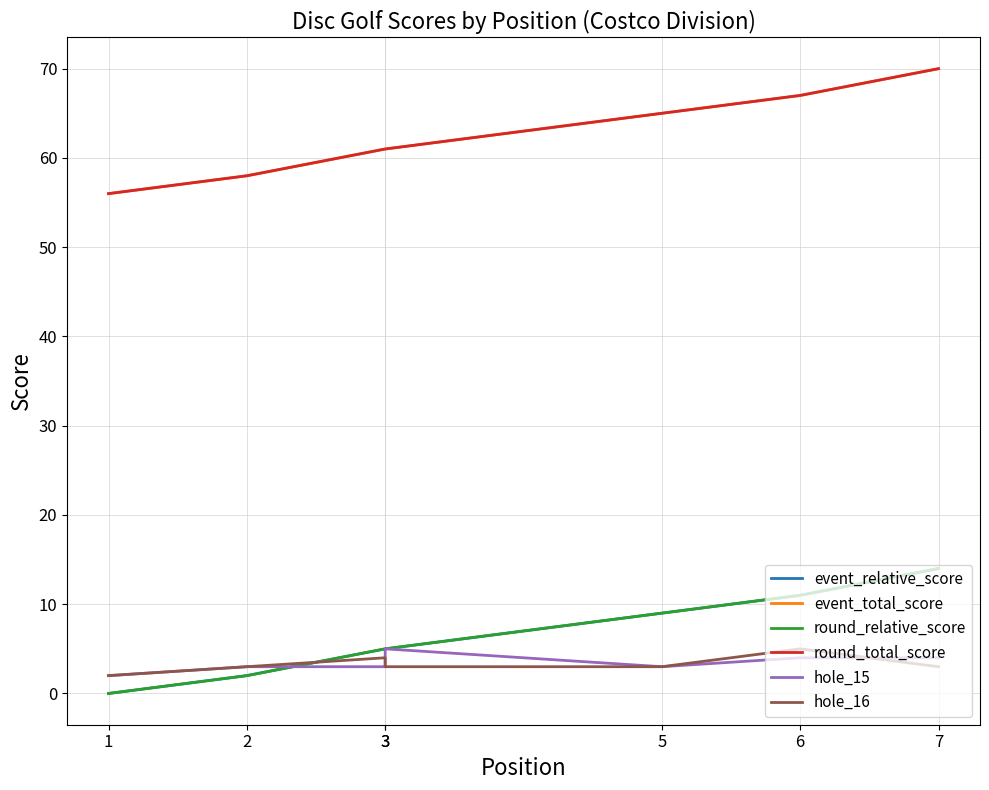

Between which two adjacent categories do hole_15 and hole_16 first intersect?

3 and 3